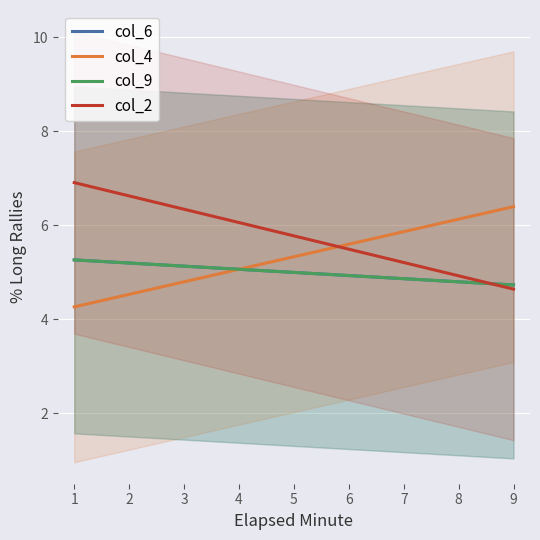

What is the sum of the col_4 values at 1 and 3?

9.1